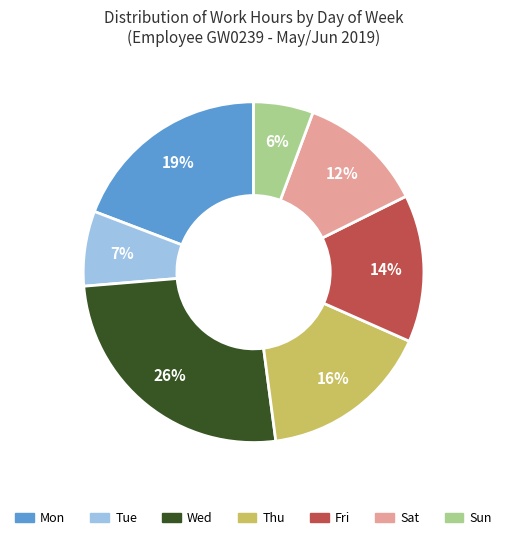

Is there a majority slice in this chart?

No